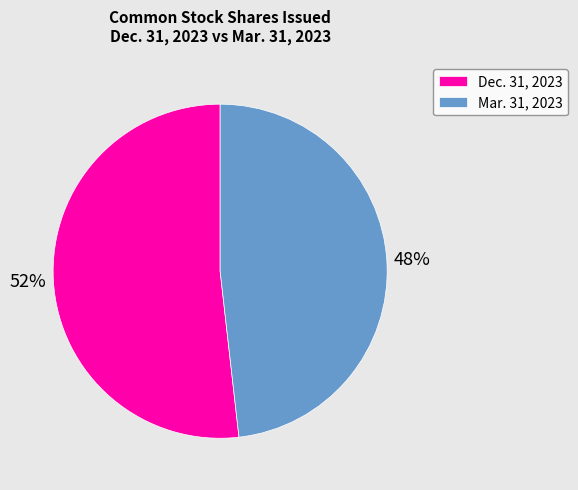

Between Dec. 31, 2023 and Mar. 31, 2023, which is larger?

Dec. 31, 2023